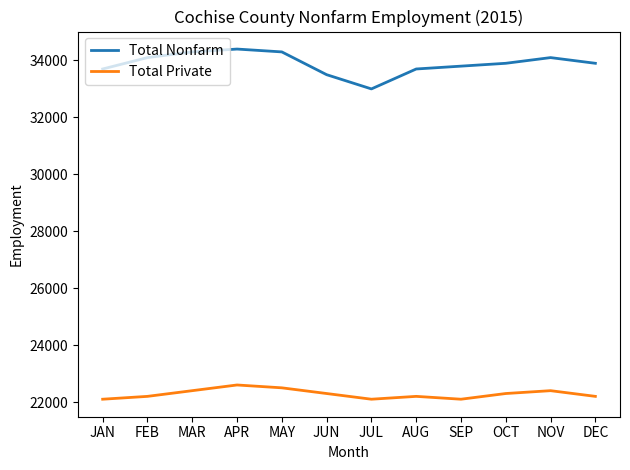

What is the spread (max minus min) of values at JUL?

10900